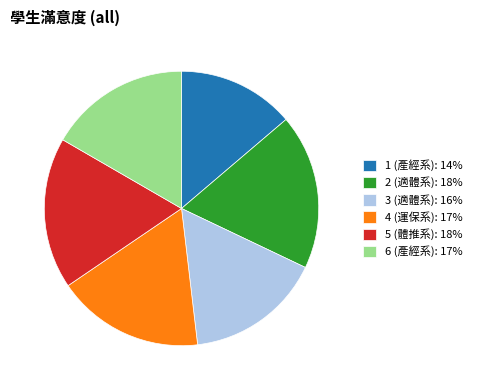

Is there any slice that represents more than half of the pie?

No